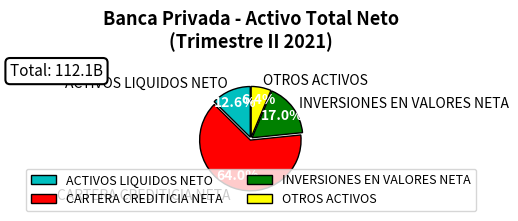

What is the majority slice?

CARTERA CREDITICIA NETA